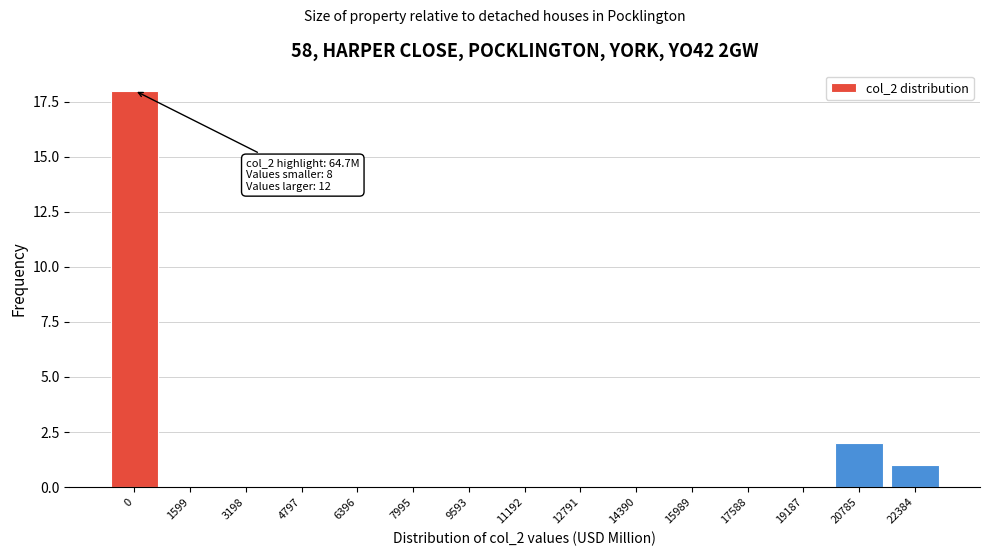

Reading right to left, list all the values displayed in this chart.

22384=1	20785=2	19187=0	17588=0	15989=0	14390=0	12791=0	11192=0	9593=0	7995=0	6396=0	4797=0	3198=0	1599=0	0=18